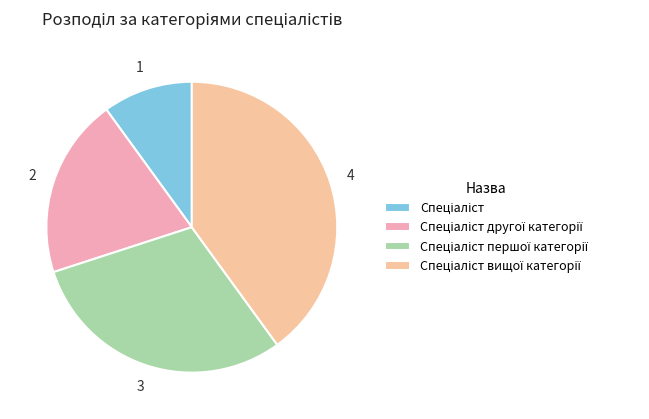

Rank the categories by value from lowest to highest.

Спеціаліст, Спеціаліст другої категорії, Спеціаліст першої категорії, Спеціаліст вищої категорії